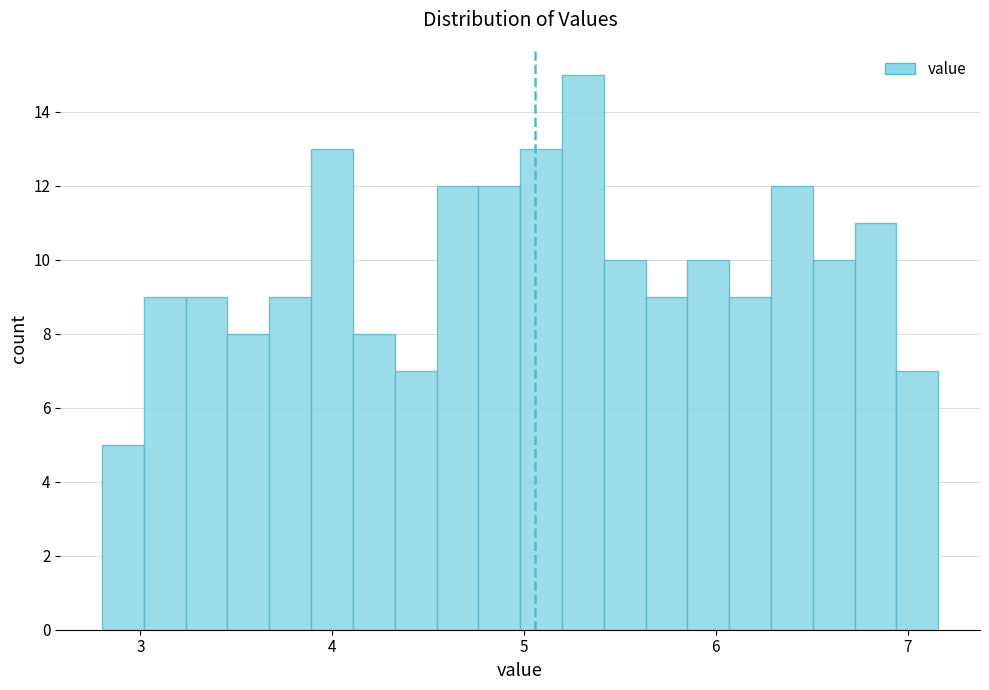

Around what value on the x-axis is the tallest bar? Give the approximate position of its centre, as read against the axis.

5.3